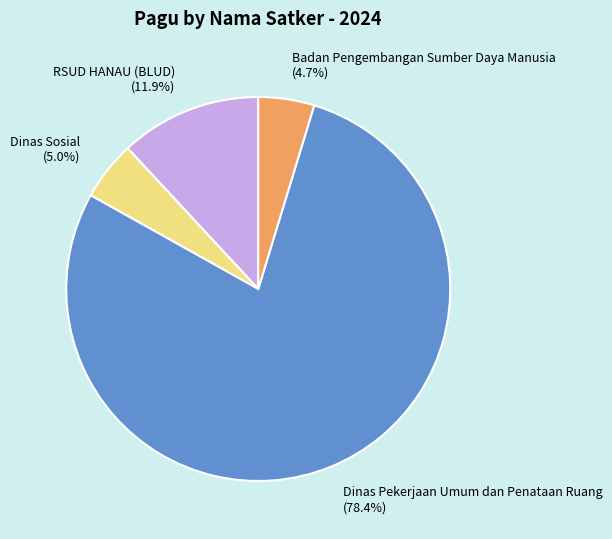

Which has a higher value, RSUD HANAU (BLUD) or Dinas Sosial?

RSUD HANAU (BLUD)